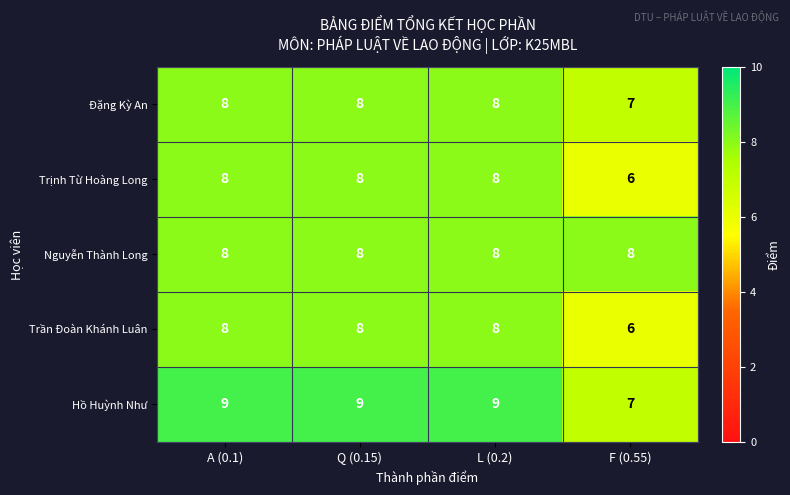

Count the Trần Đoàn Khánh Luân values in the range 8 to 9.

3